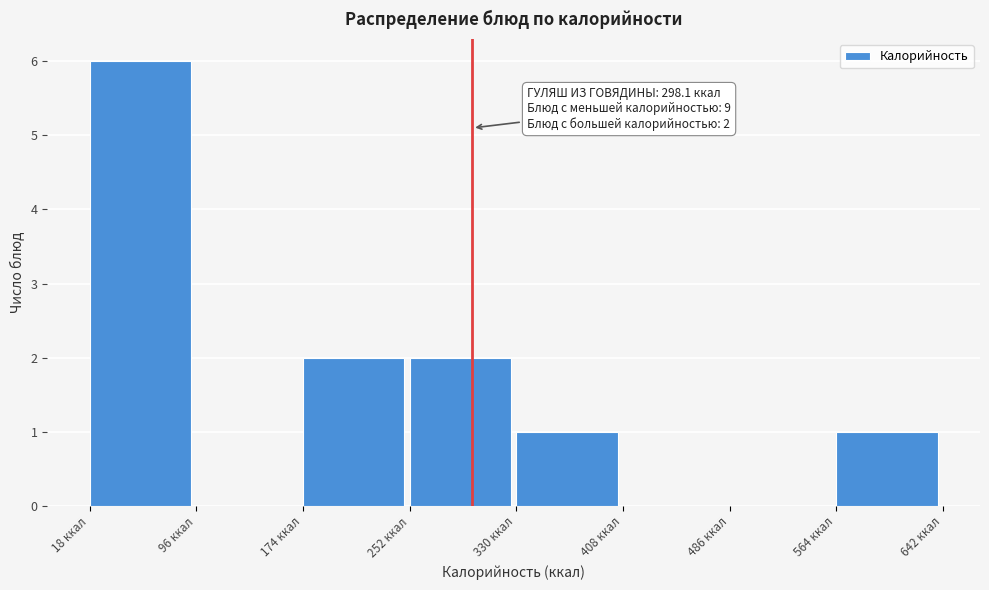

Over which range of the x-axis is the bar tallest?

20 to 100